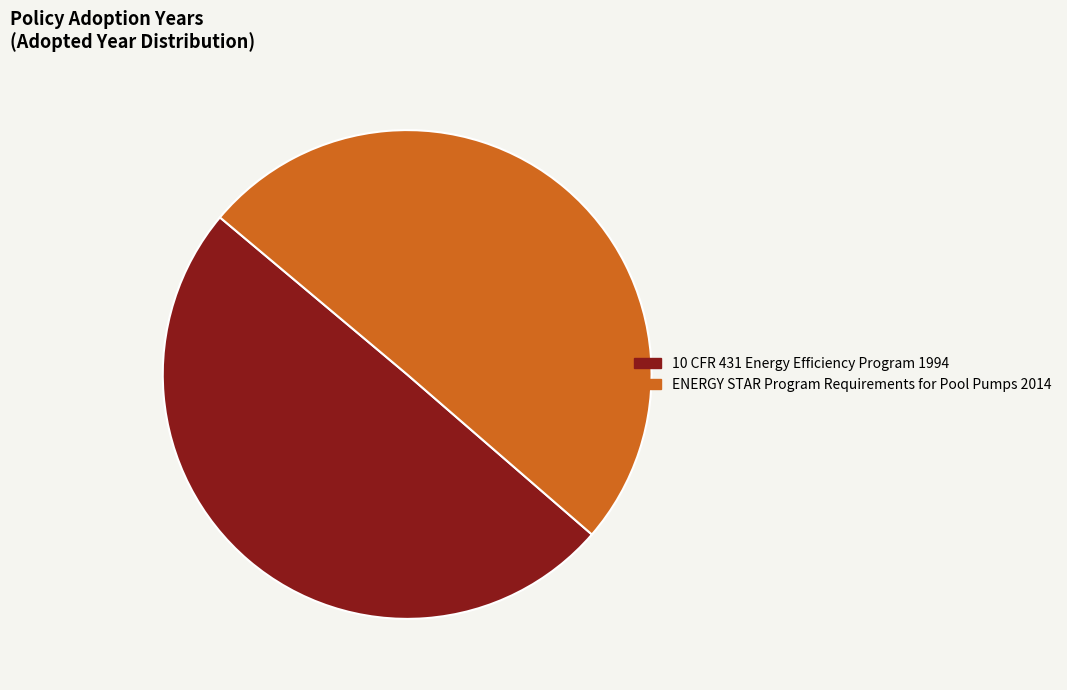

How many segments does this pie chart have?

2